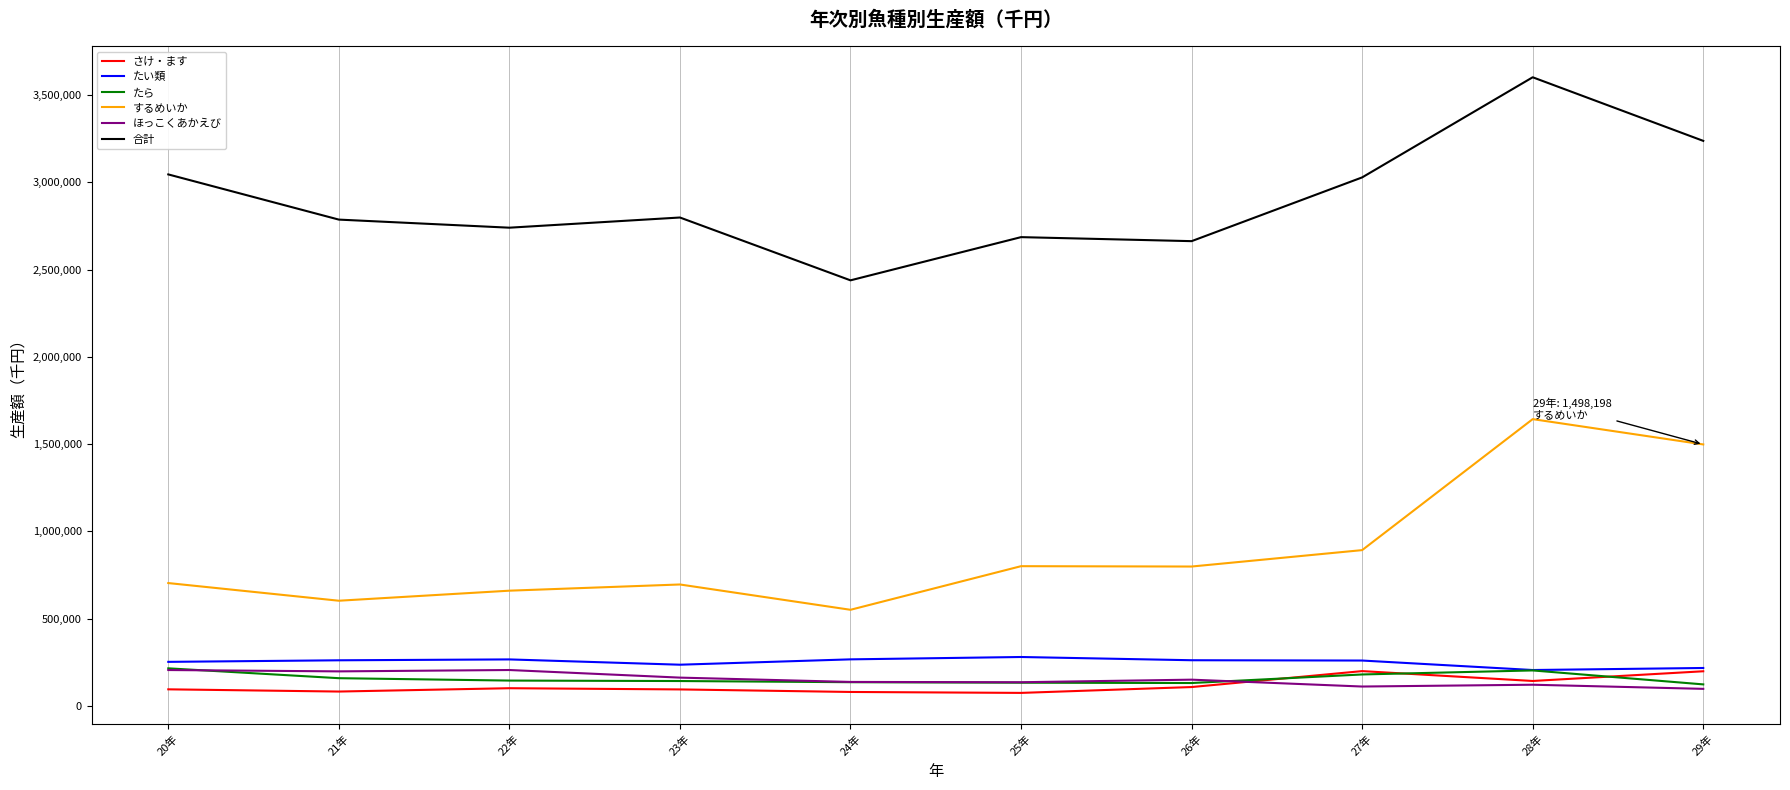

What position from the left is 23年?

4